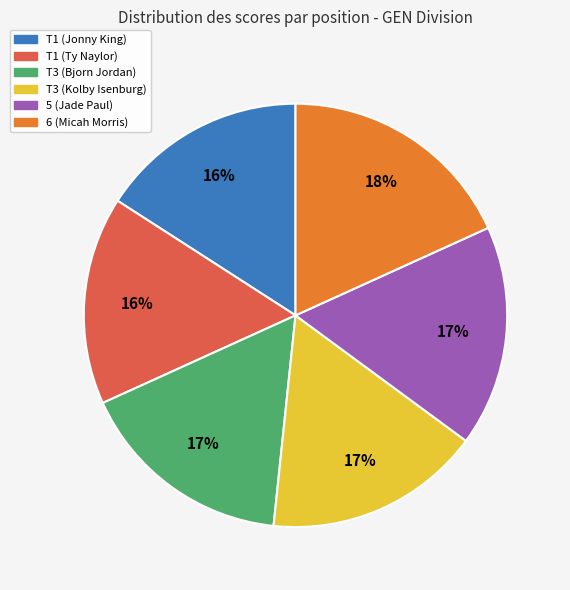

To the nearest percent, what is the difference between the largest and smallest slice percentages?

2%